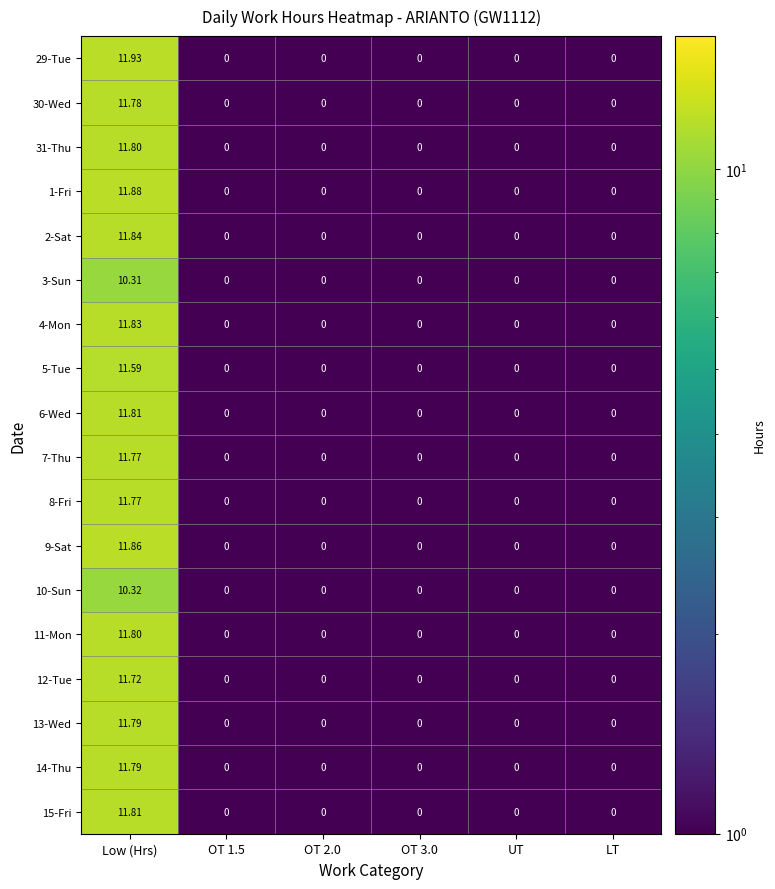

At how many categories does at least one series exceed 9?

1